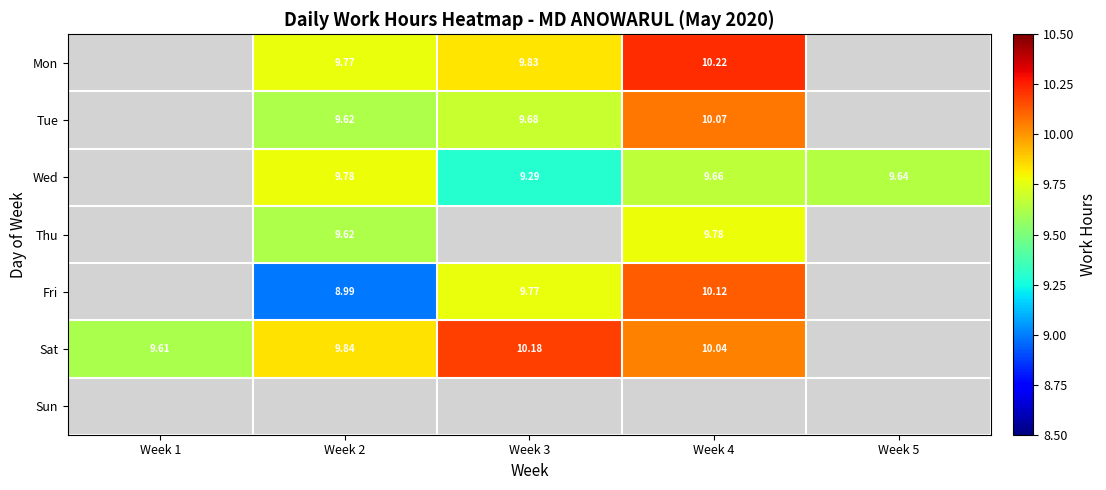

Which label corresponds to the largest value in the chart?

Week 4